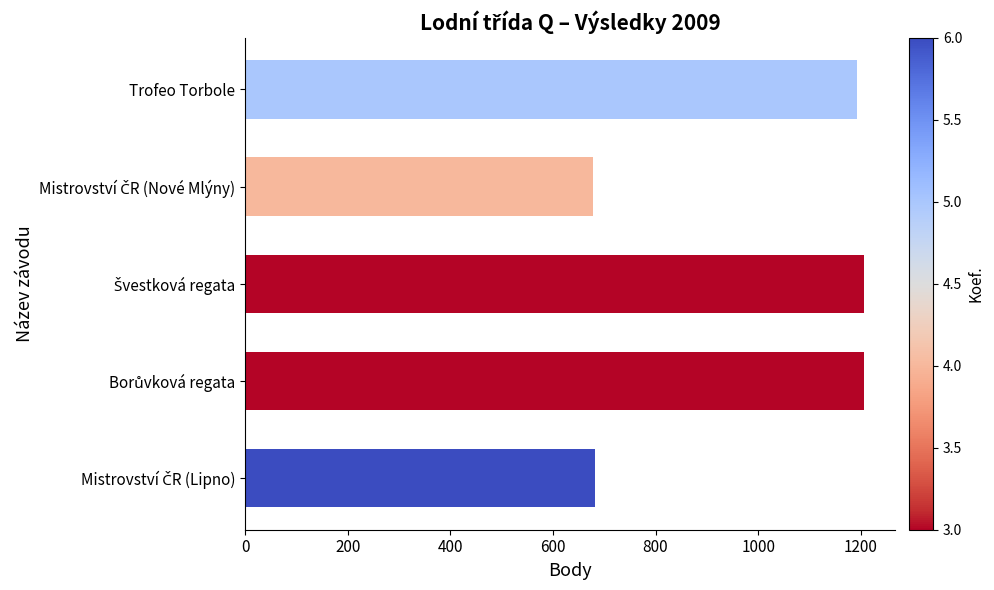

What is the difference between the maximum and second lowest values?

524